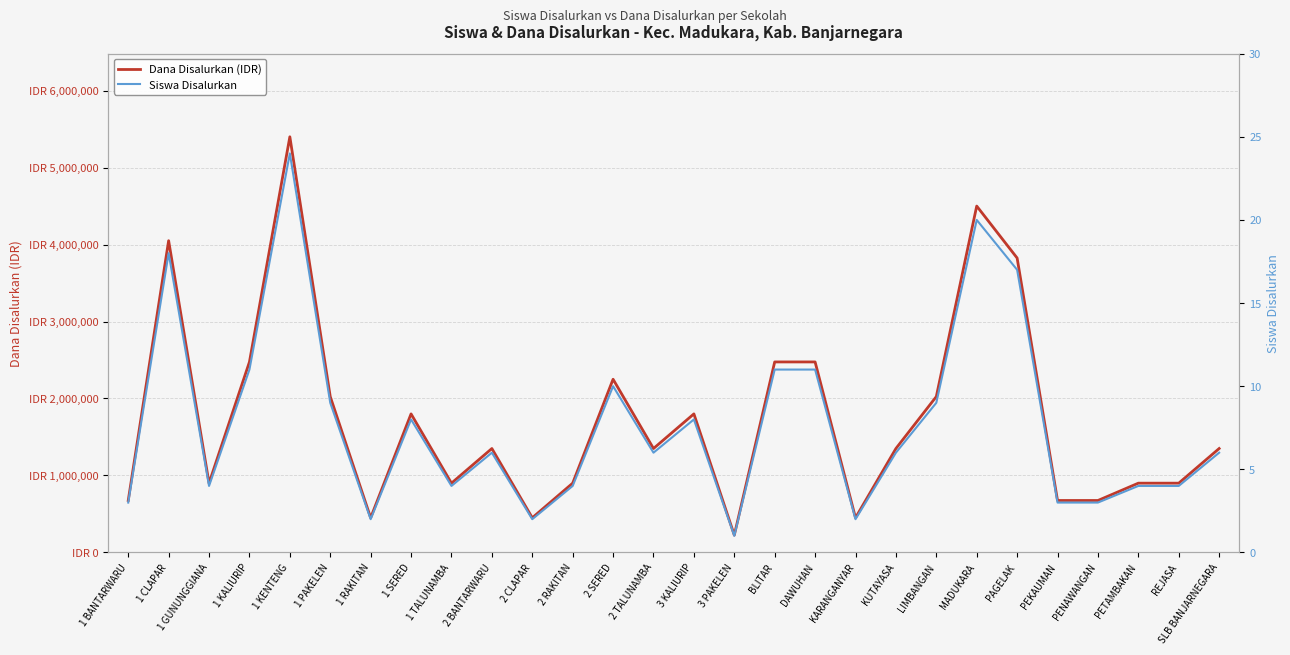

True or false: Dana Disalurkan (IDR) has more than 2 points higher than both neighbors.

True